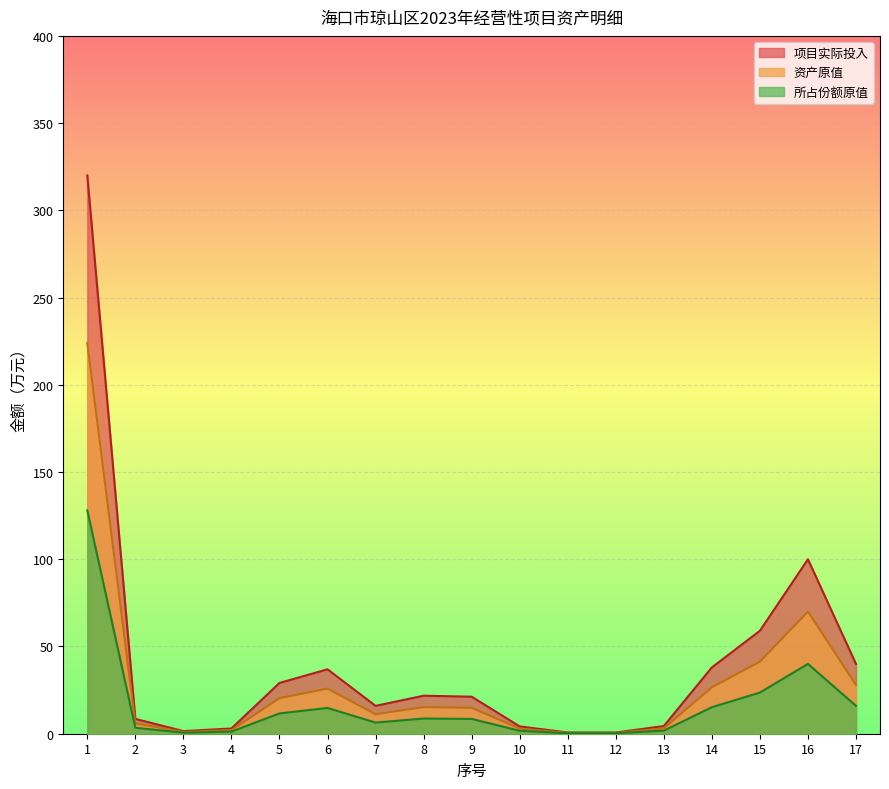

How many series are shown in this chart?

3